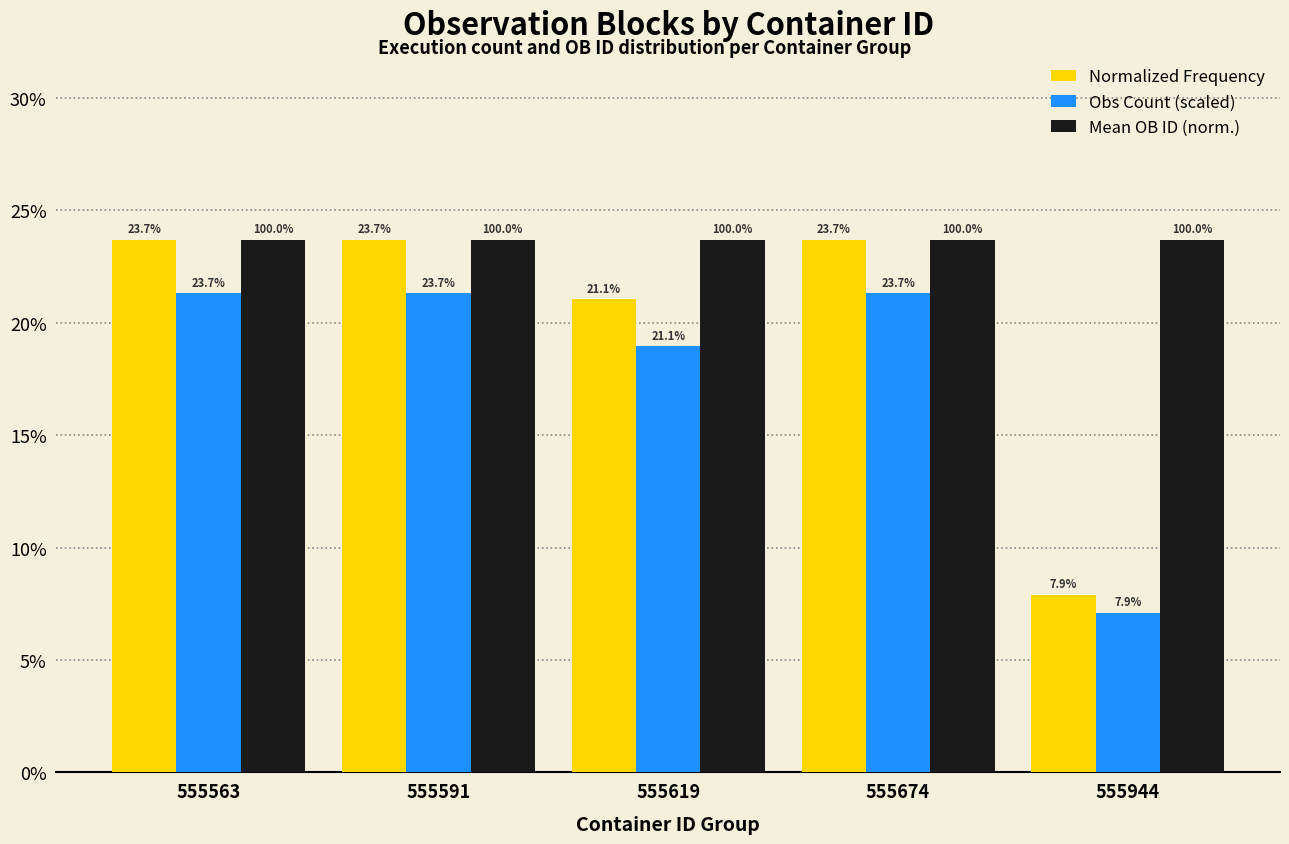

Does the chart contain stacked bars?

No